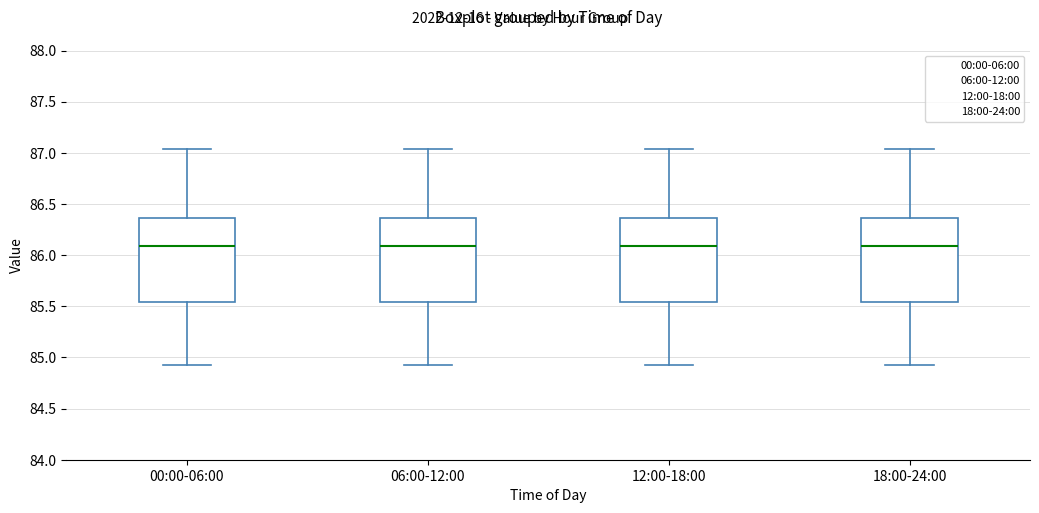

Reading left to right, transcribe this box plot: for each box, give where its median line is, the range the box spans, and where its two whiskers end, as read against the y-axis. The values are not printed on the chart, so give them approximately, as read against the axis.

00:00-06:00: median 86.10, box 85.55 to 86.35, whiskers 84.95 to 87.05
06:00-12:00: median 86.10, box 85.55 to 86.35, whiskers 84.95 to 87.05
12:00-18:00: median 86.10, box 85.55 to 86.35, whiskers 84.95 to 87.05
18:00-24:00: median 86.10, box 85.55 to 86.35, whiskers 84.95 to 87.05